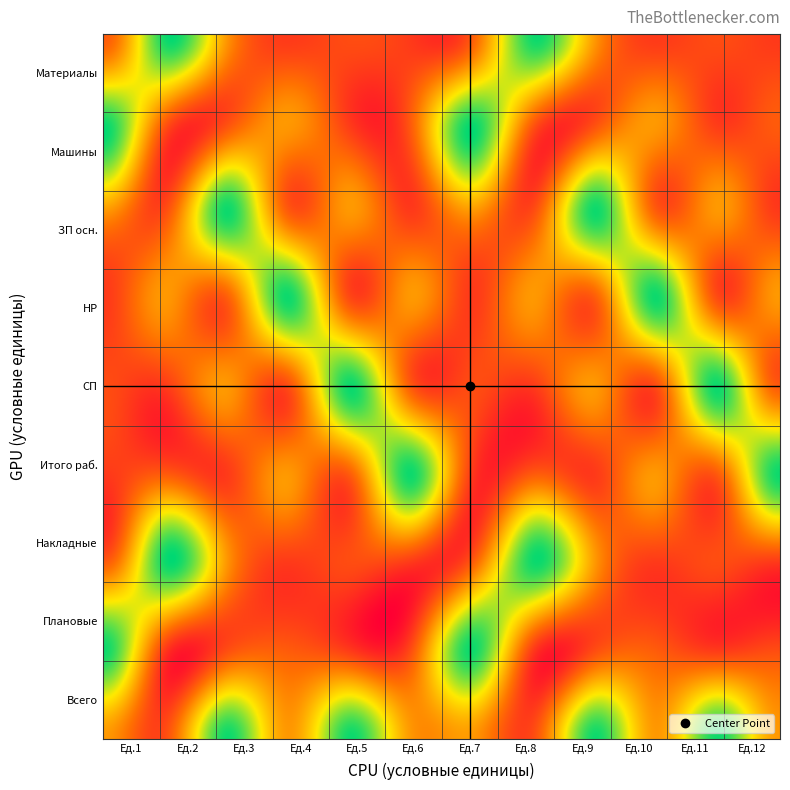

List the series in order of their peak value, lowest first.

Материалы, Машины, ЗП осн., НР, СП, Итого раб., Накладные, Плановые, Всего